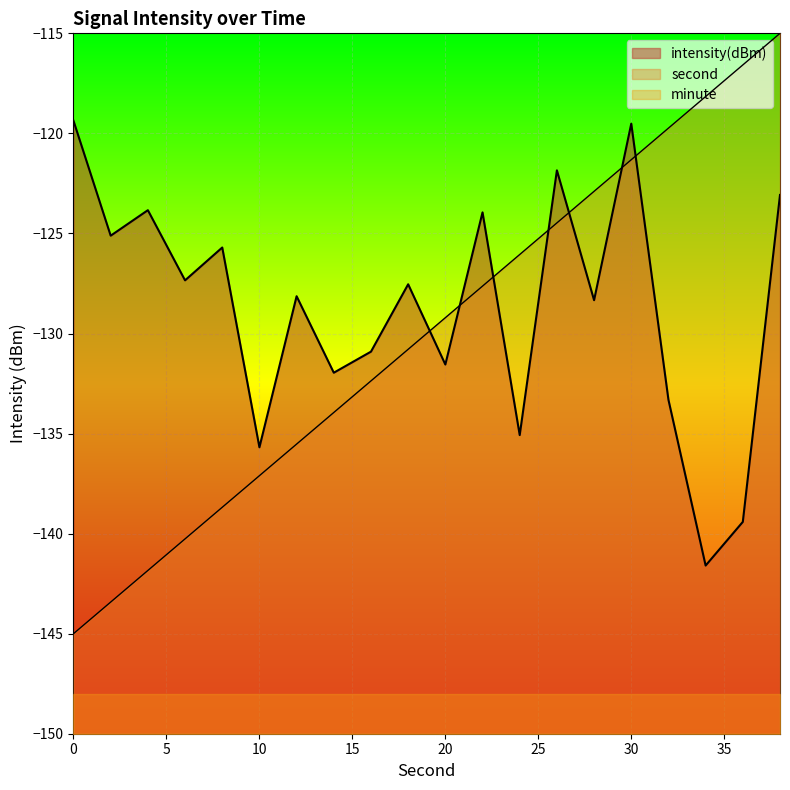

What value does the intensity series have at 36?

-139.4